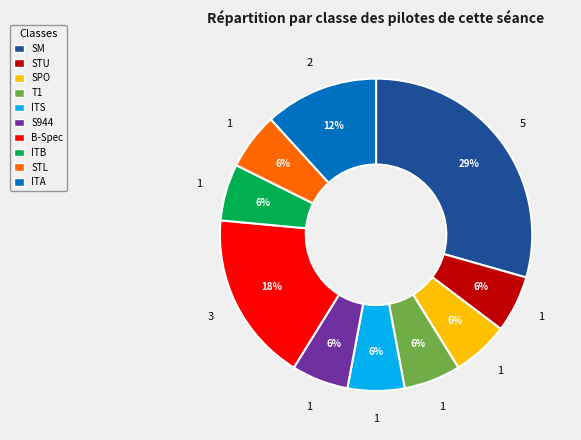

Approximately how many times larger is the value at SPO compared to ITA?

0.5